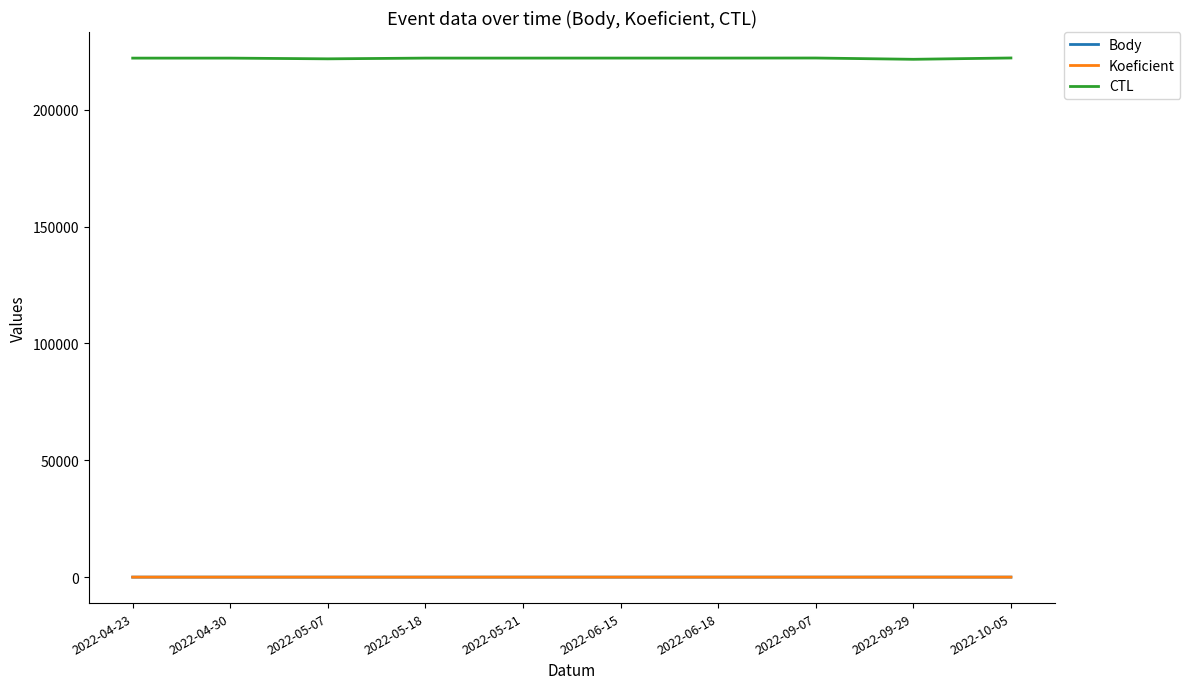

What is the difference between the maximum and minimum values in the Body series?

4.0